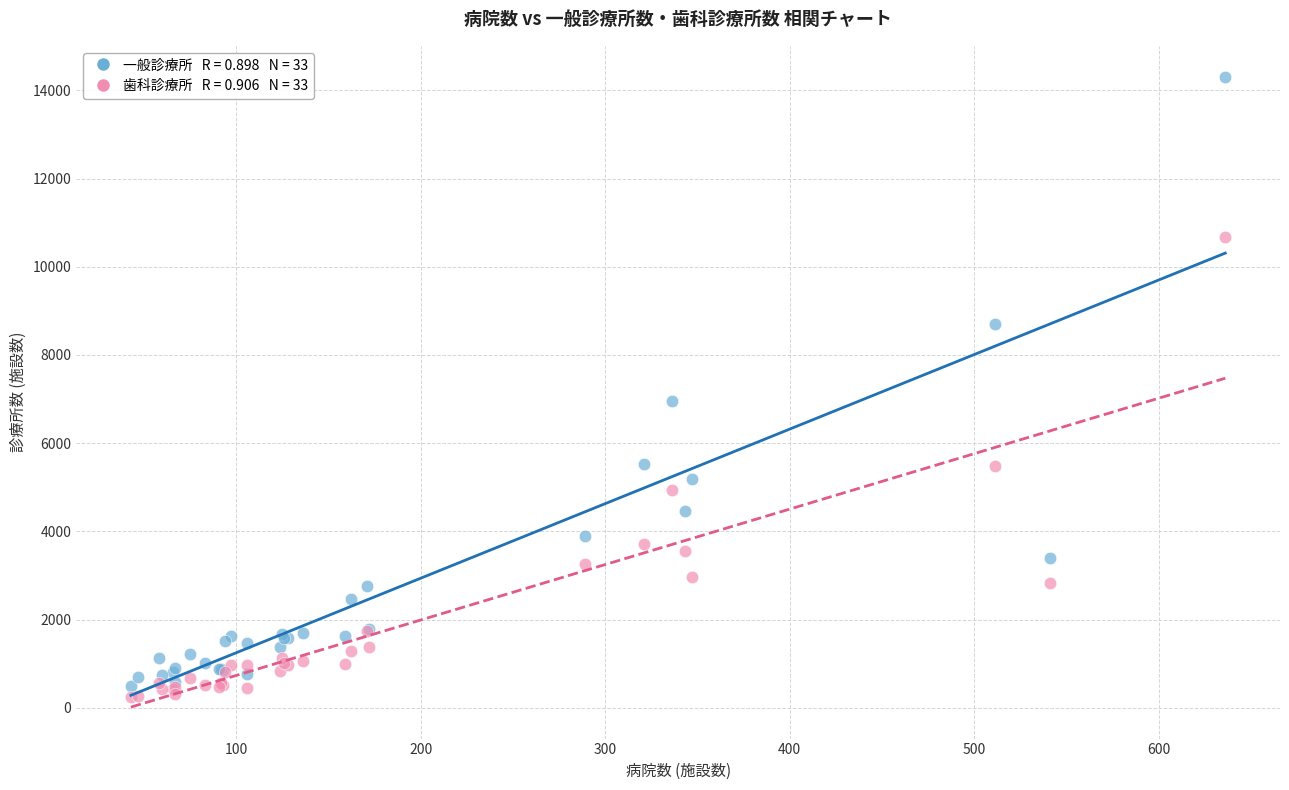

Across all series, what Y value is closest to 7273?

6948